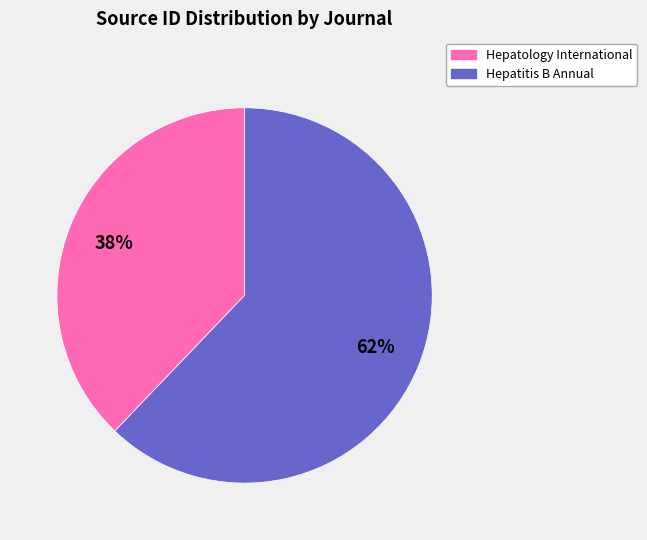

To the nearest percent, what is the difference between the Hepatology International and Hepatitis B Annual slice percentages?

24%